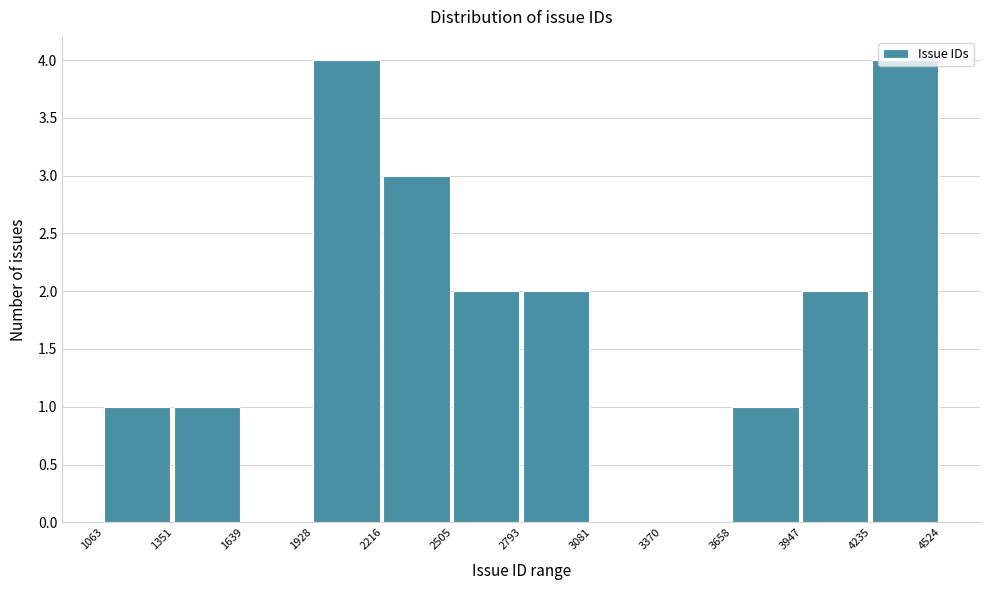

Reading left to right, transcribe this chart: for each bar, give the range it covers on the x-axis and its height. The values are not printed on the chart, so give them approximately, as read against the axis.

1063 to 1351: 1
1351 to 1639: 1
1639 to 1928: 0
1928 to 2216: 4
2216 to 2505: 3
2505 to 2793: 2
2793 to 3081: 2
3081 to 3370: 0
3370 to 3658: 0
3658 to 3947: 1
3947 to 4235: 2
4235 to 4524: 4